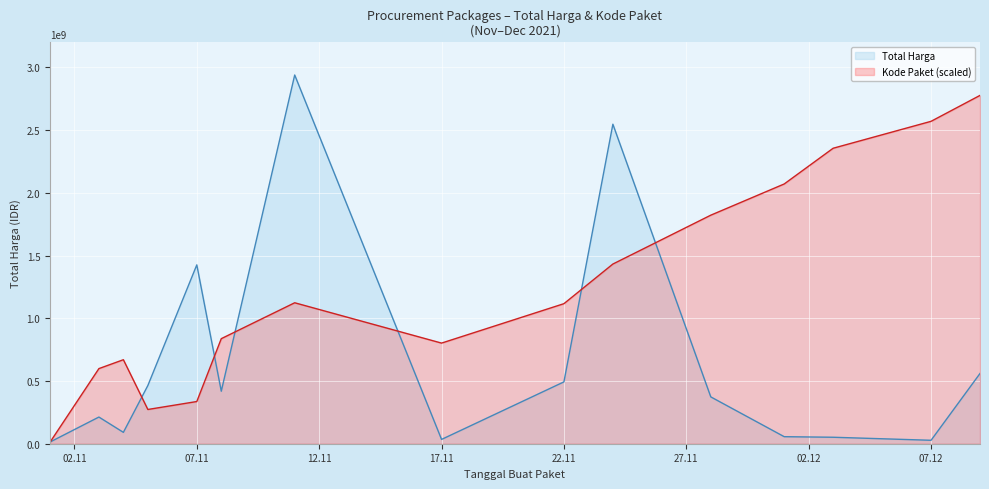

Which series ends up on top after the final intersection of Total Harga and Kode Paket (scaled)?

Kode Paket (scaled)